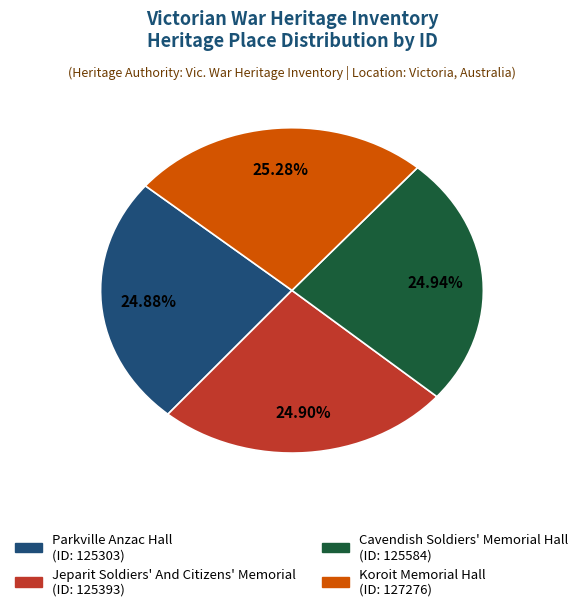

Combined, what portion of the pie is Cavendish Soldiers' Memorial Hall and Koroit Memorial Hall?

50.2%